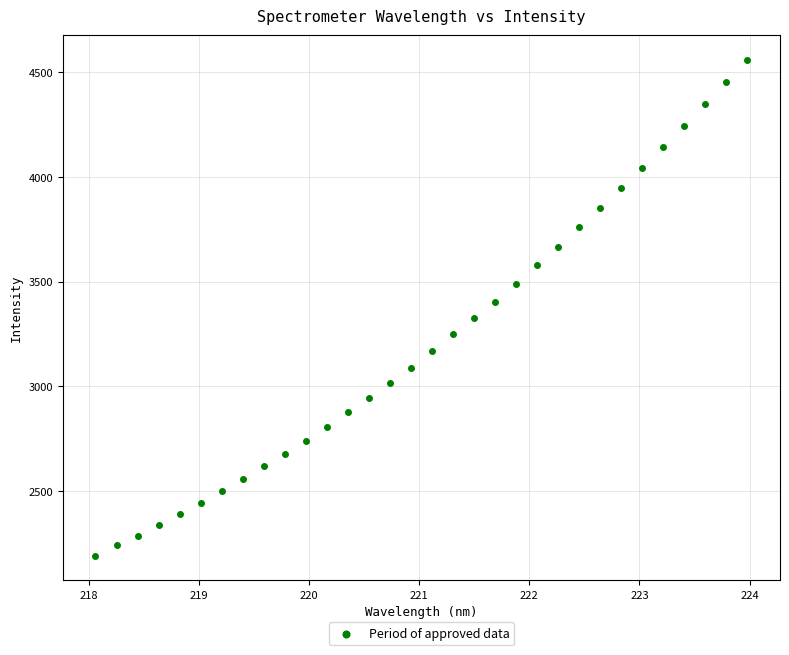

What is the range of X values (max minus min)?

5.9